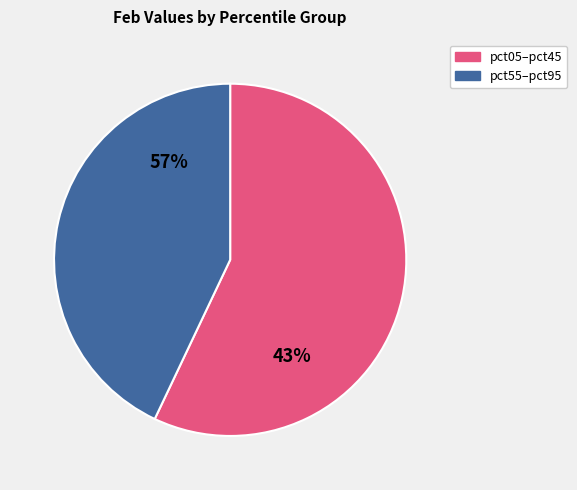

Between pct65 and pct45, which is larger?

pct45